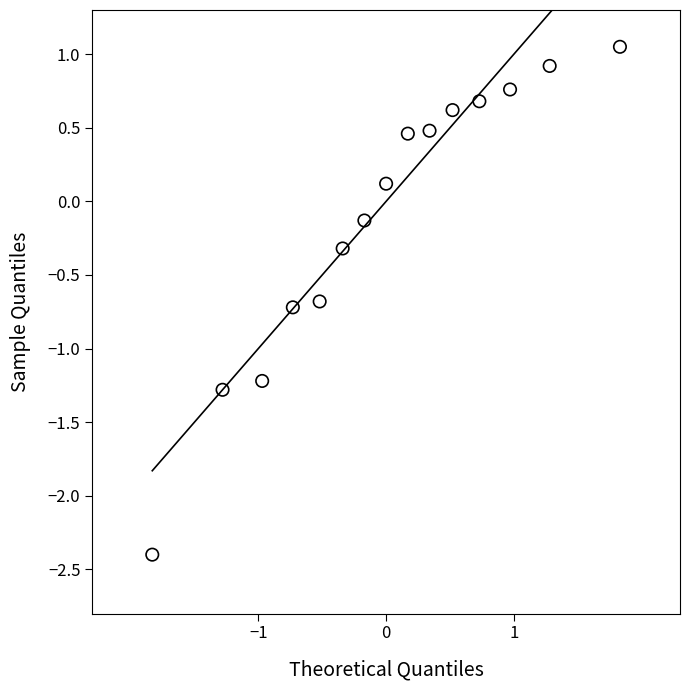

What is the range of X values (max minus min)?

3.7